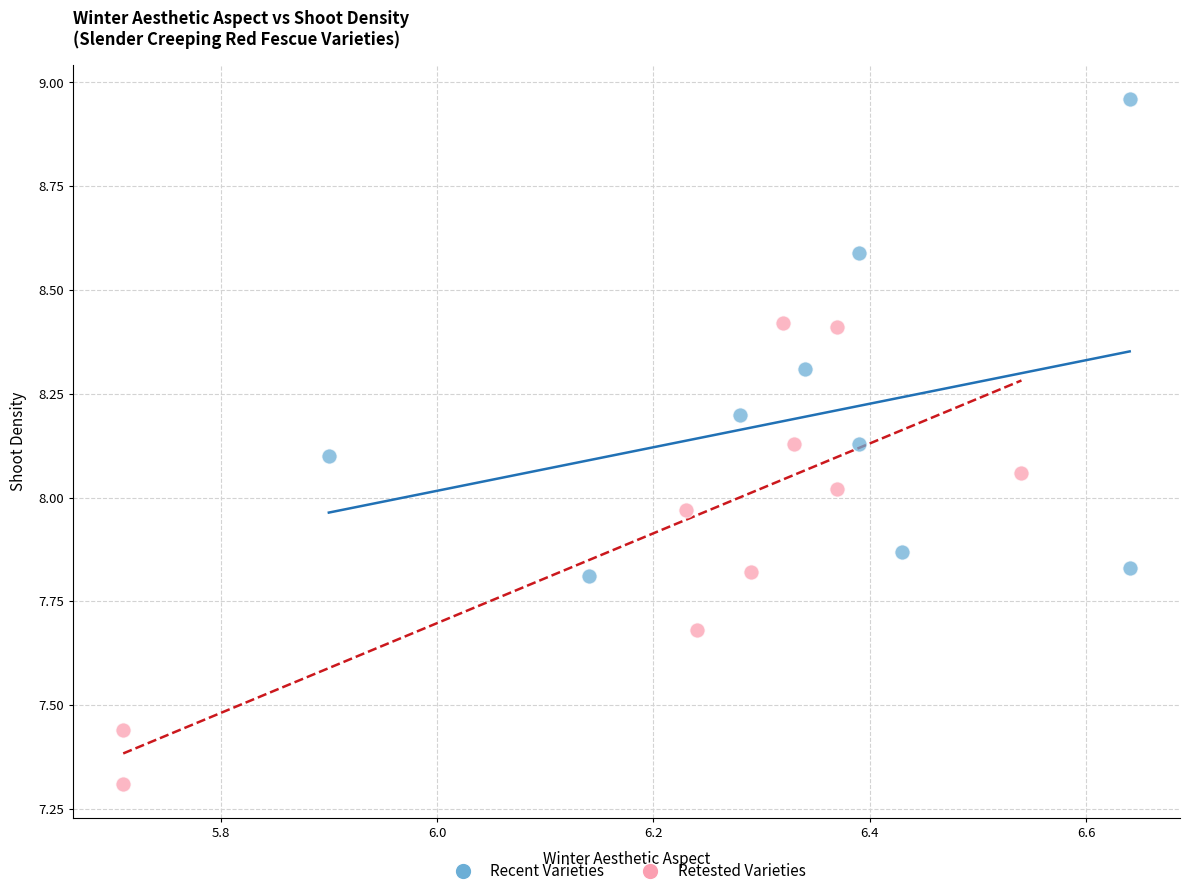

Which series reaches the minimum Y coordinate?

Retested Varieties